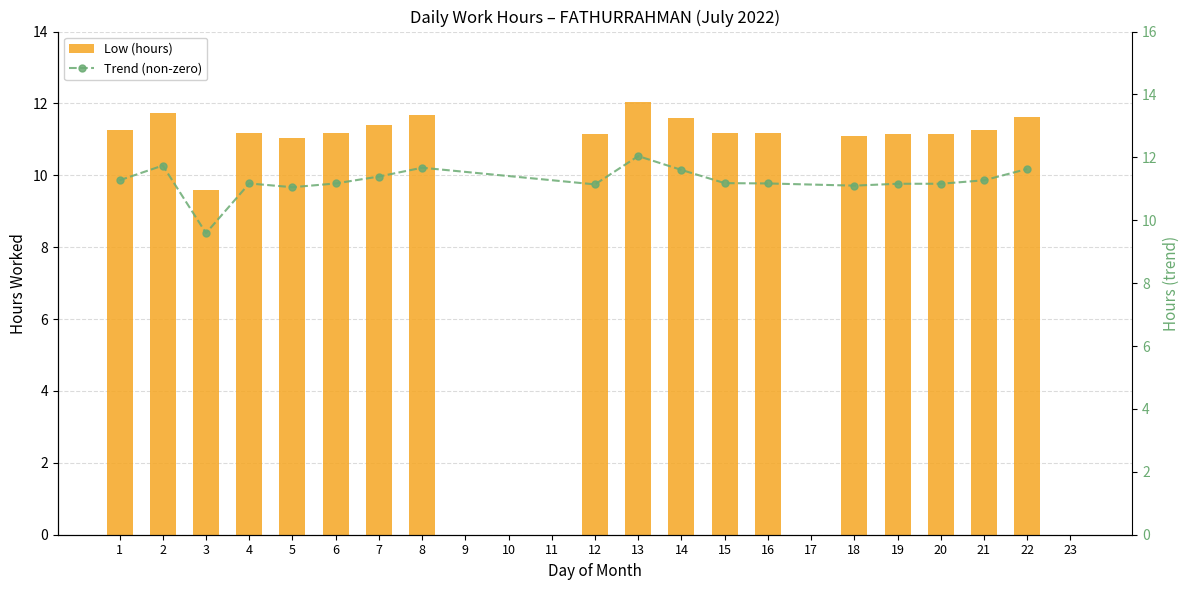

What is the sum of the values at 15 and 22?

22.8